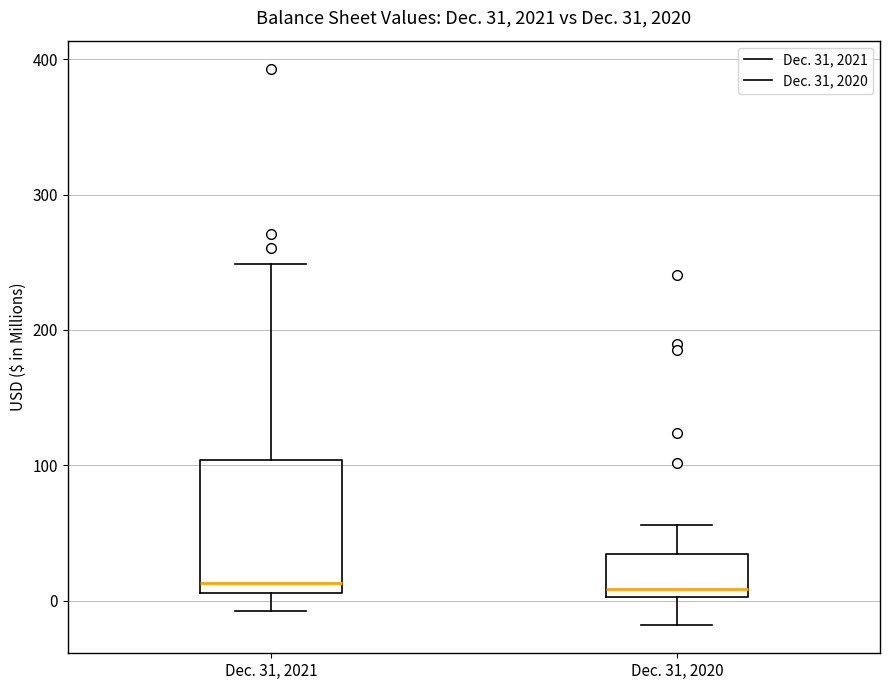

Which box is the tallest, from its lower edge to its upper edge?

Dec. 31, 2021